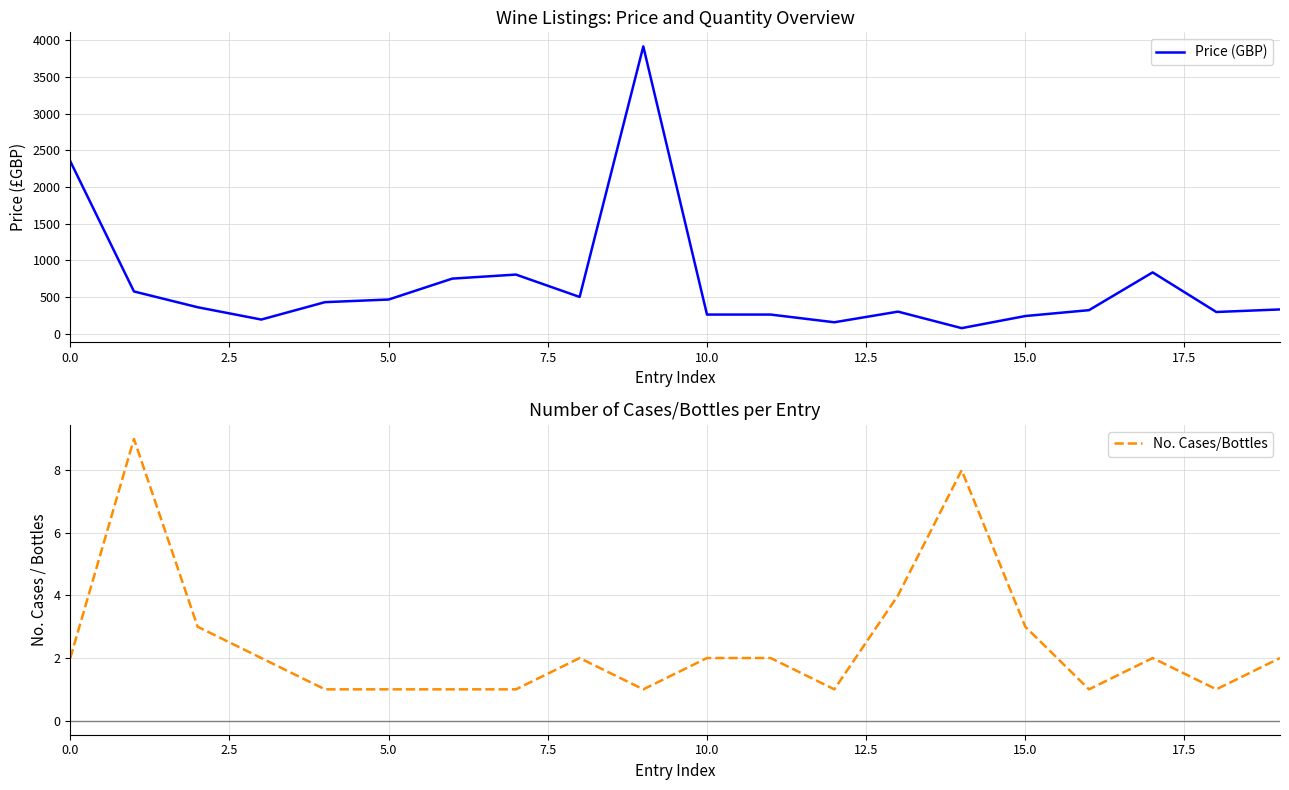

The Price (GBP) series shows 493 at 19. True or false?

False